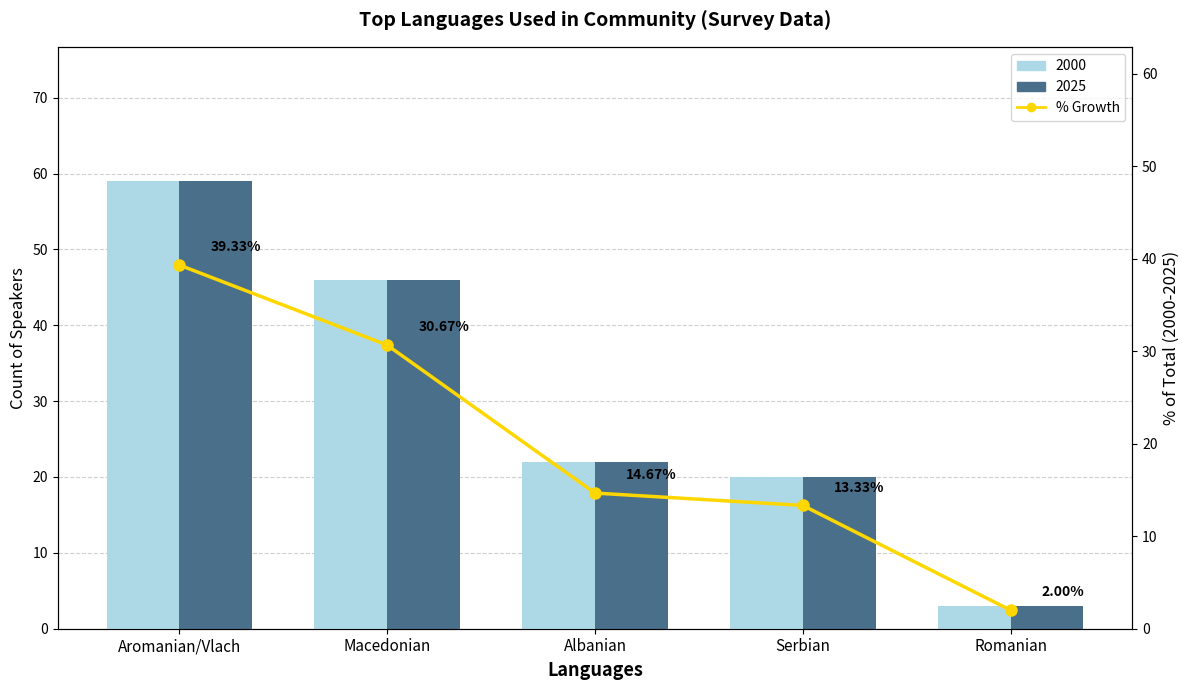

Reading right to left, transcribe all the data shown in this chart.

Count: Romanian=3.0	Serbian=20.0	Albanian=22.0	Macedonian=46.0	Aromanian/Vlach=59.0
Count (dup for style): Romanian=3.0	Serbian=20.0	Albanian=22.0	Macedonian=46.0	Aromanian/Vlach=59.0
% of Total: Romanian=2.0	Serbian=13.3	Albanian=14.7	Macedonian=30.7	Aromanian/Vlach=39.3